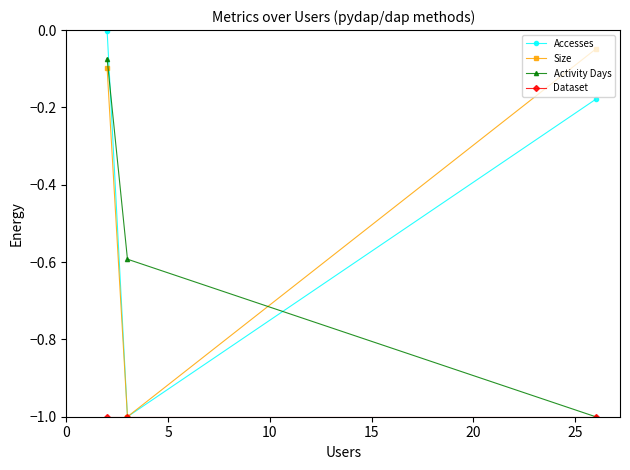

Which series has the widest spread of values?

Accesses